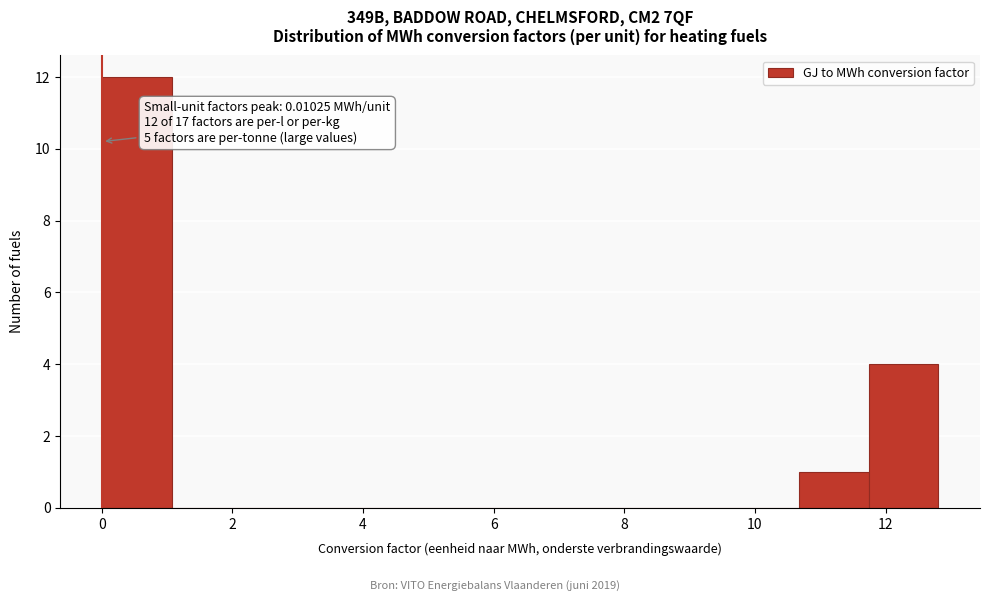

Which range on the x-axis has the tallest bar?

0.0 to 1.0